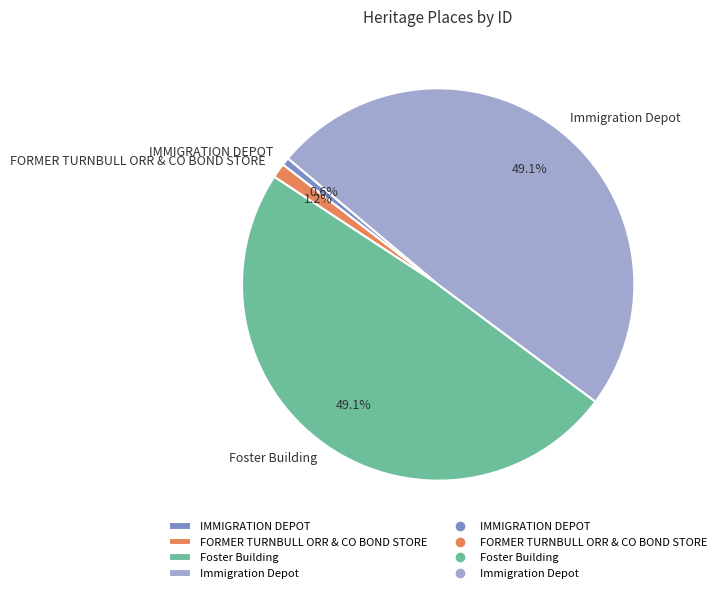

To the nearest percent, what is the average slice percentage?

25%